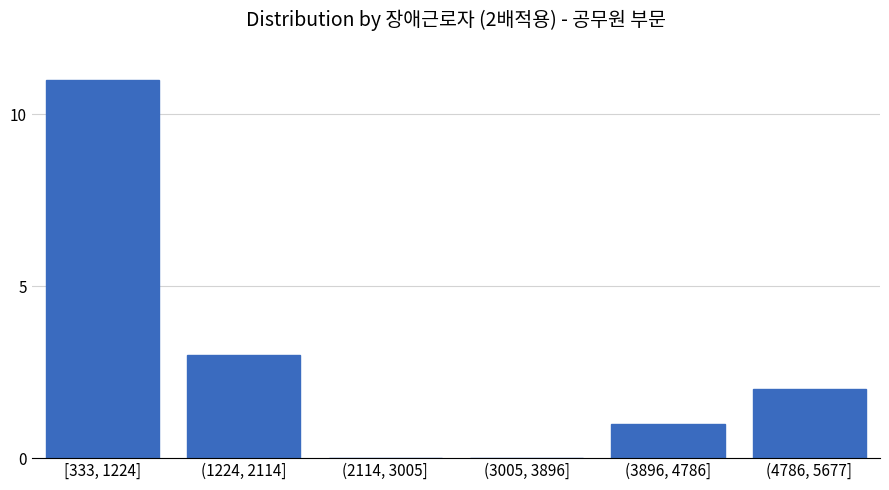

Reading left to right, extract all data points from this chart.

[333, 1224]=11	(1224, 2114]=3	(2114, 3005]=0	(3005, 3896]=0	(3896, 4786]=1	(4786, 5677]=2